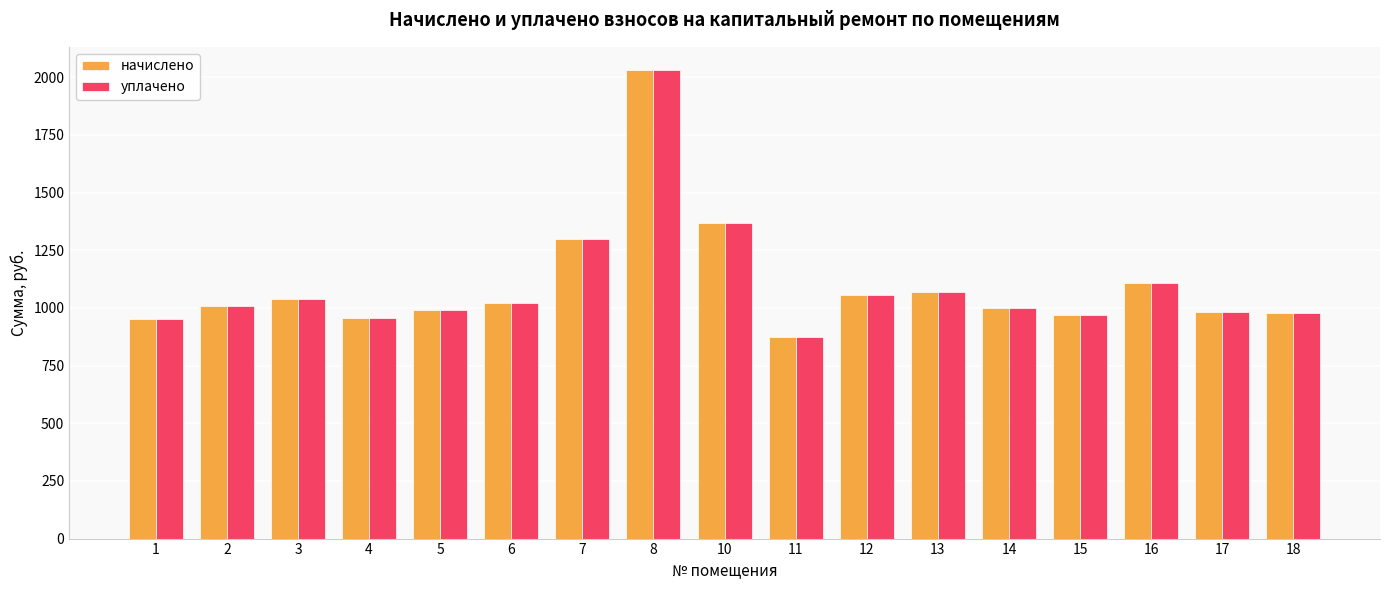

Is the value of начислено at 18 greater than the value of уплачено at 11?

Yes